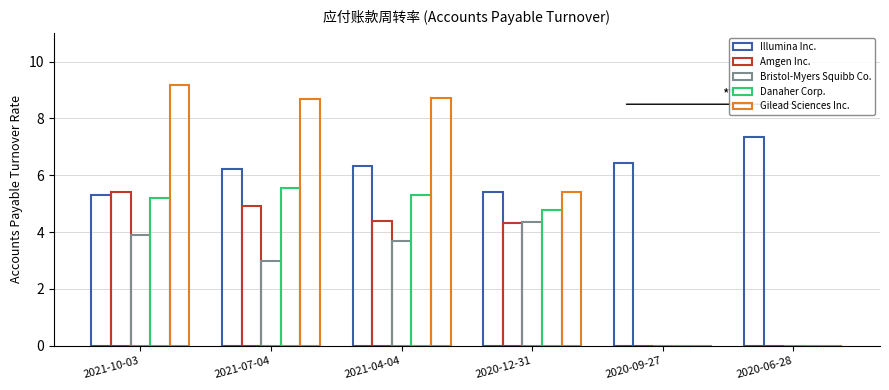

How many values in the Illumina Inc. series exceed 6?

4